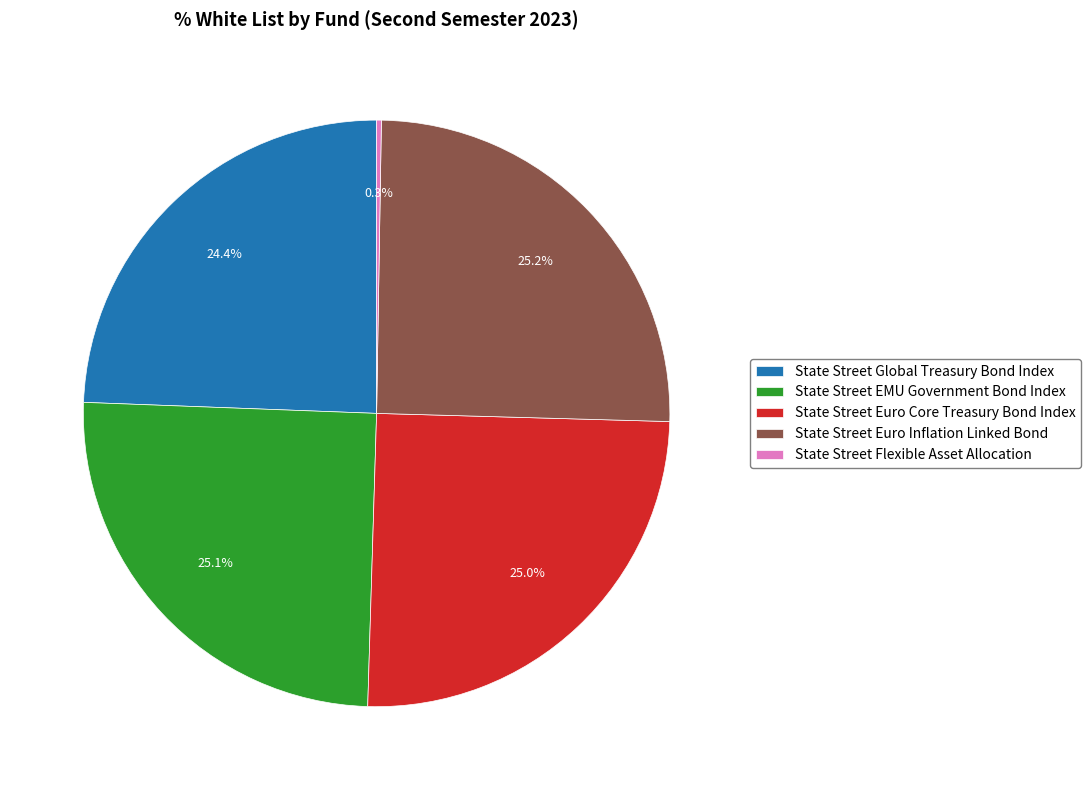

How much of the chart is everything except State Street Euro Inflation Linked Bond?

74.8%